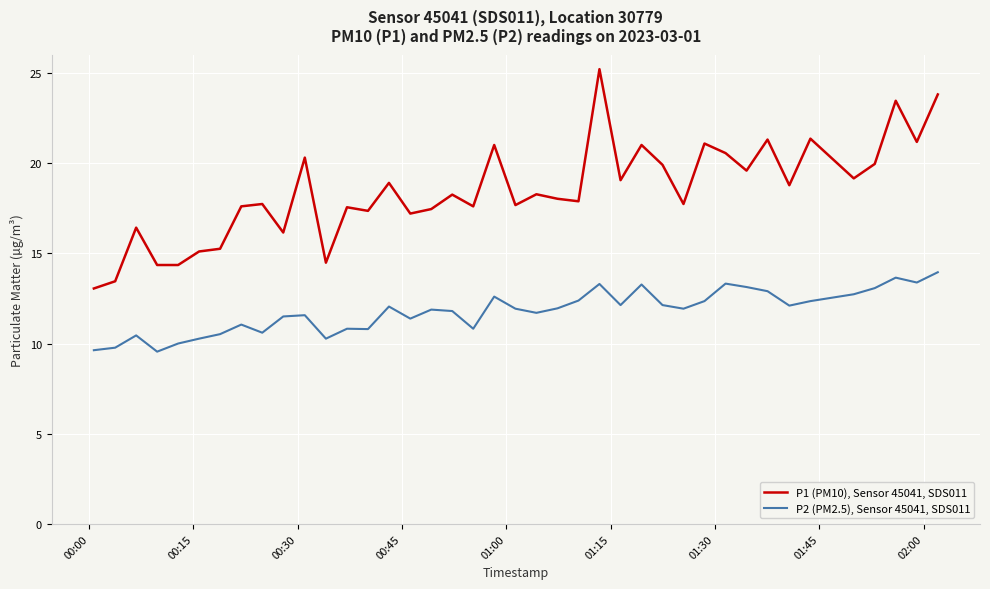

True or false: P1 (PM10), Sensor 45041, SDS011 and P2 (PM2.5), Sensor 45041, SDS011 intersect in this chart.

False